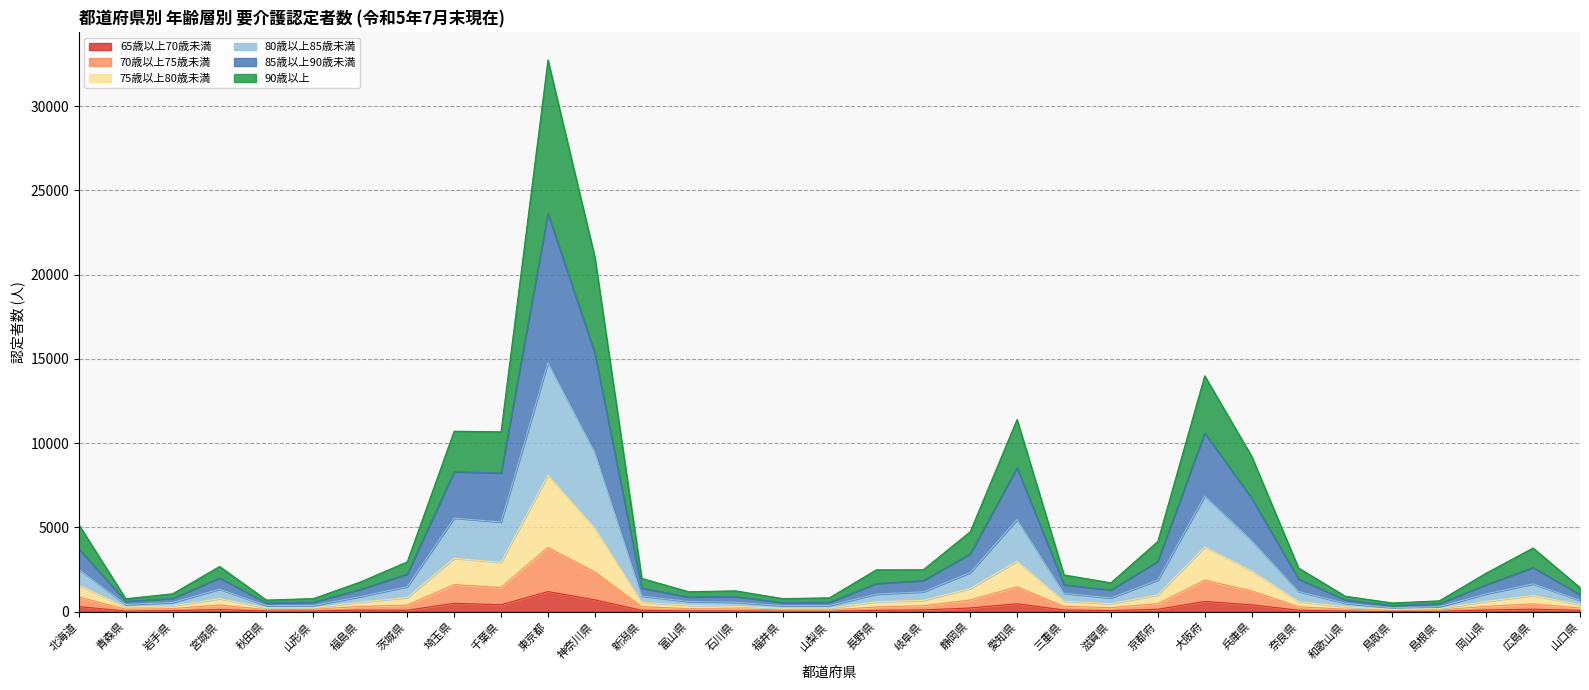

True or false: 90歳以上 has a value of 672 at 岐阜県.

True